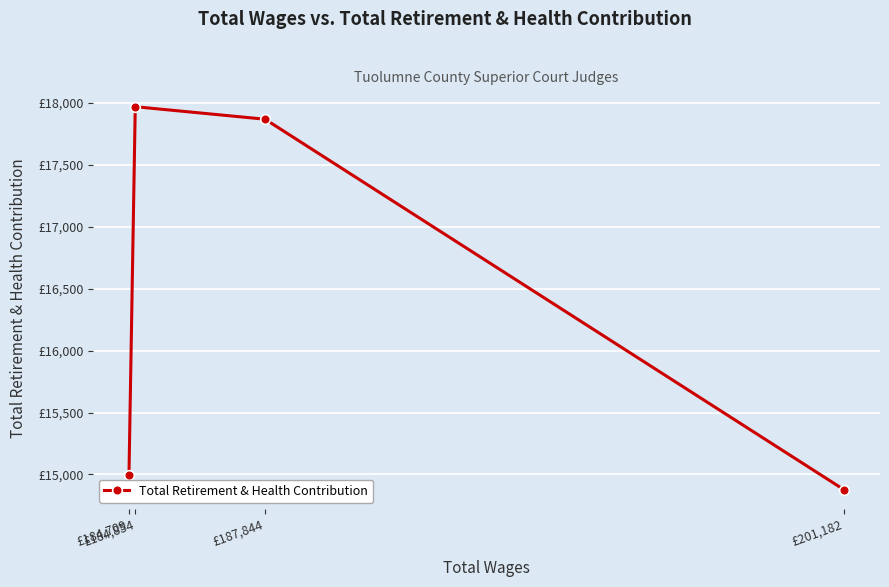

Where is the data nearest to the value 16423?

£184,709